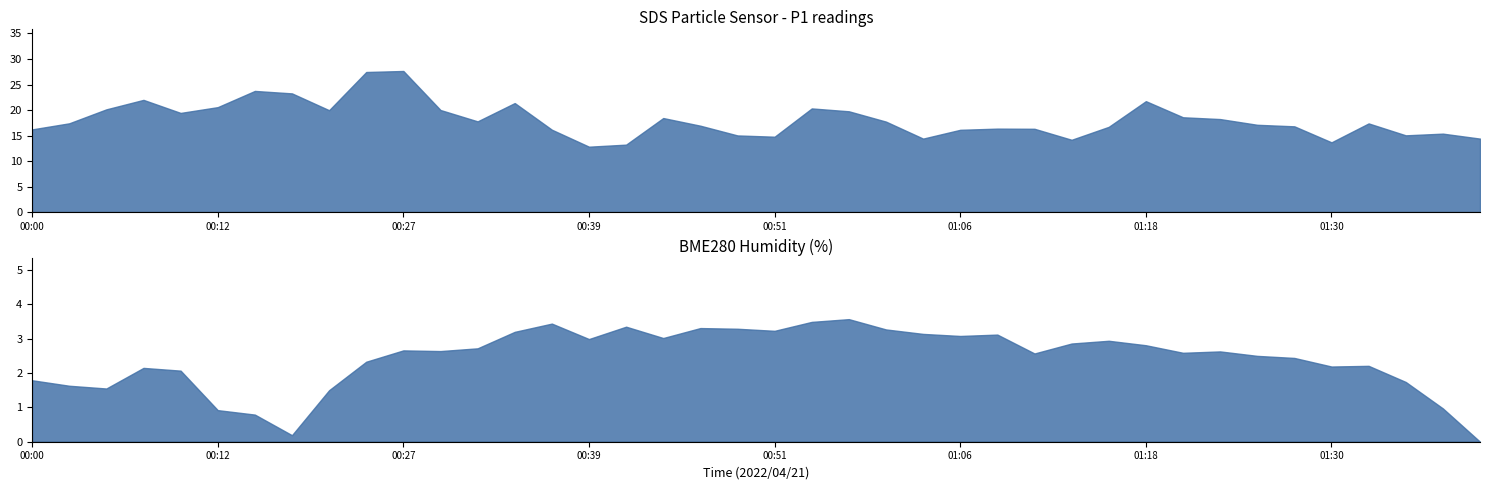

True or false: SDS_P2 and SDS_P1 cross at least once.

False